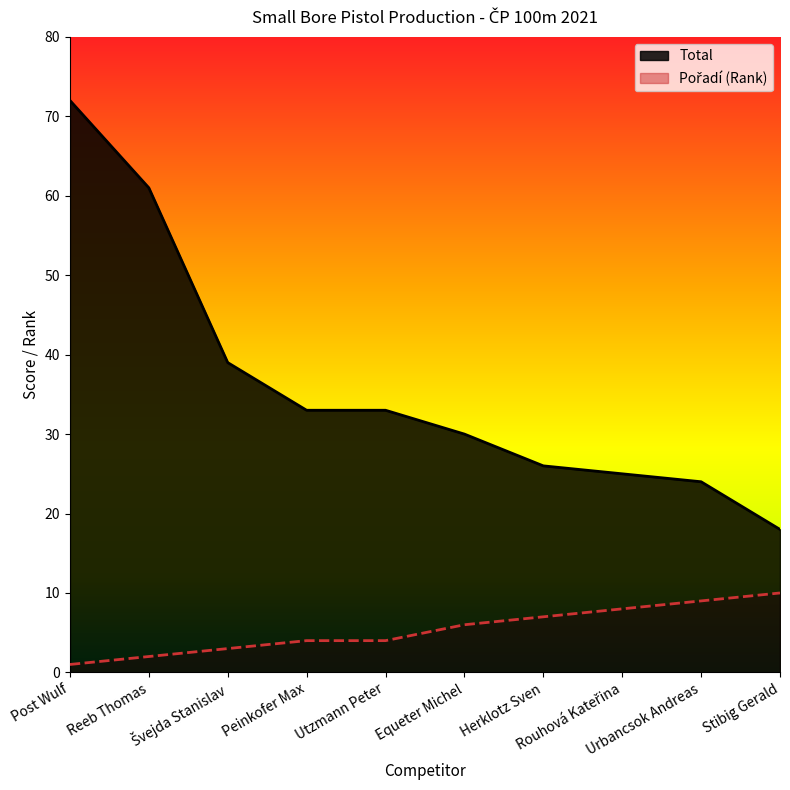

At which label does Pořadí first exceed 6?

Herklotz Sven